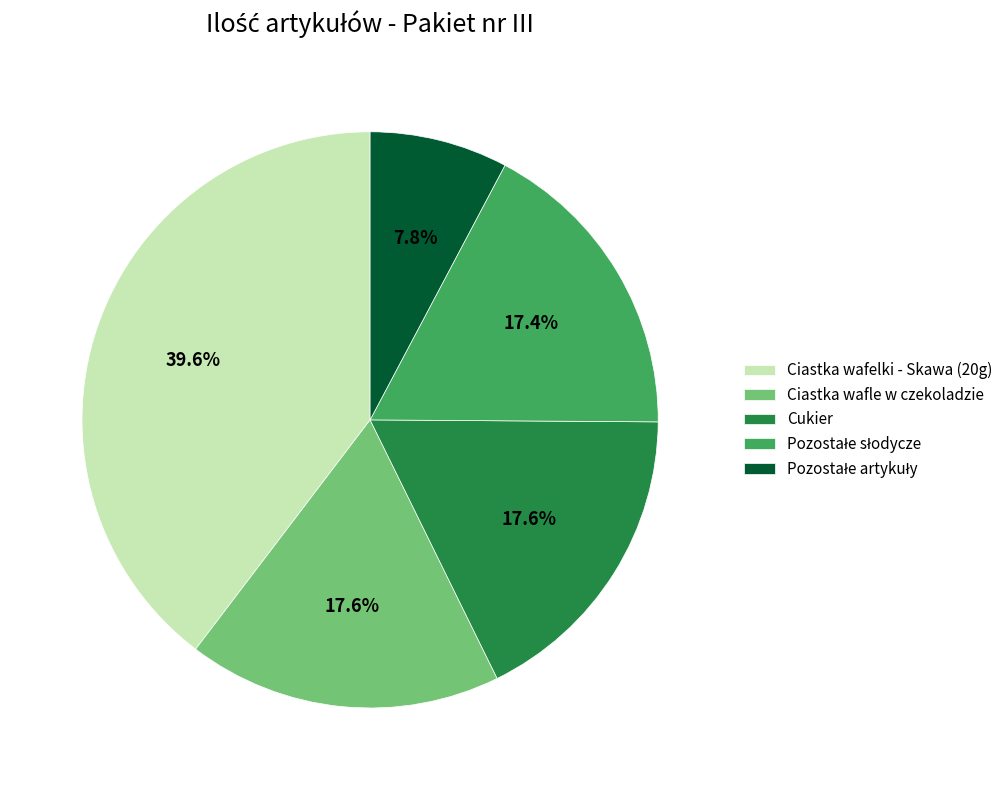

What percentage is NOT represented by Cukier?

82.4%